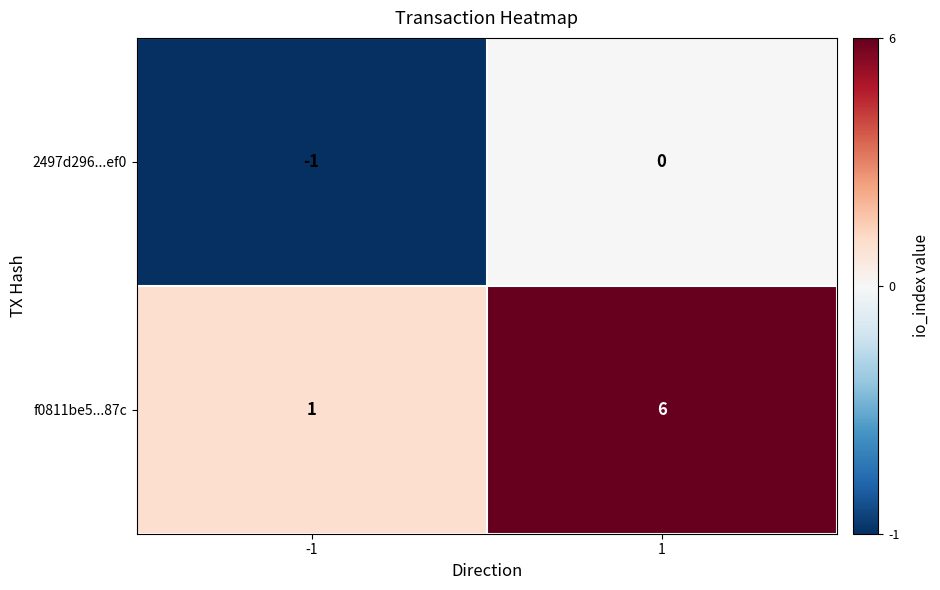

True or false: 2497d296...ef0 has a value of -1 at -1.

True